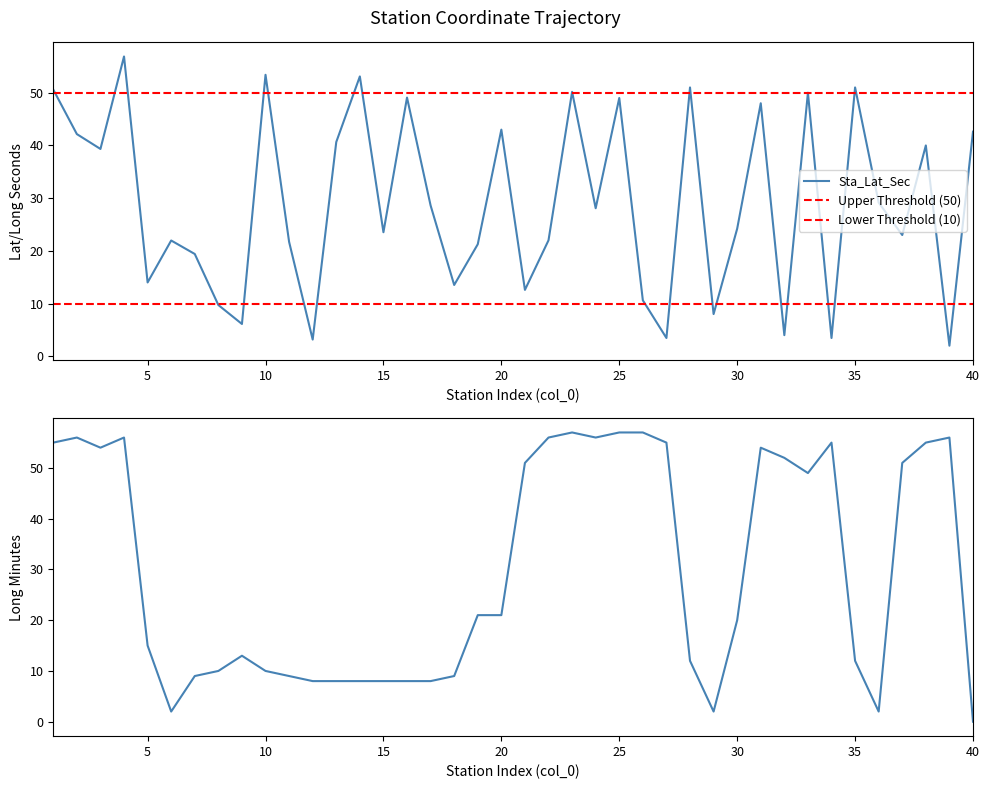

Is it true that Sta_Lat_Sec equals 10.6 at 20?

False